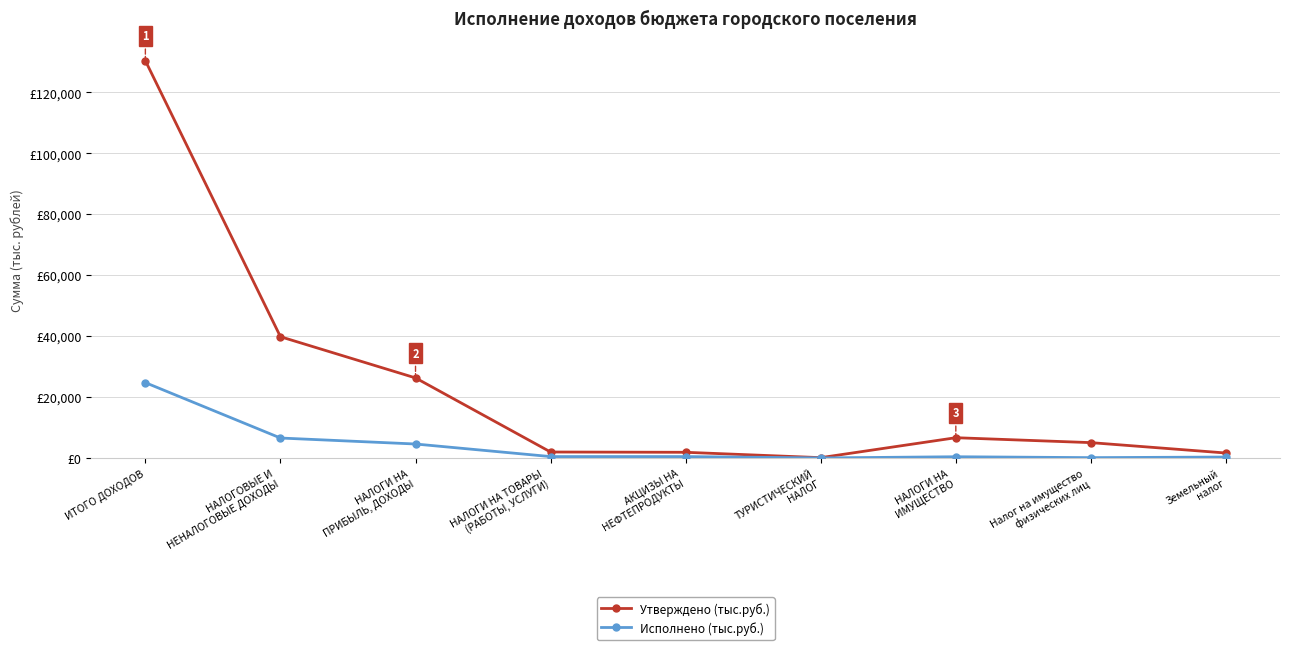

Which series has the largest total across all categories?

Утверждено (тыс.руб.)